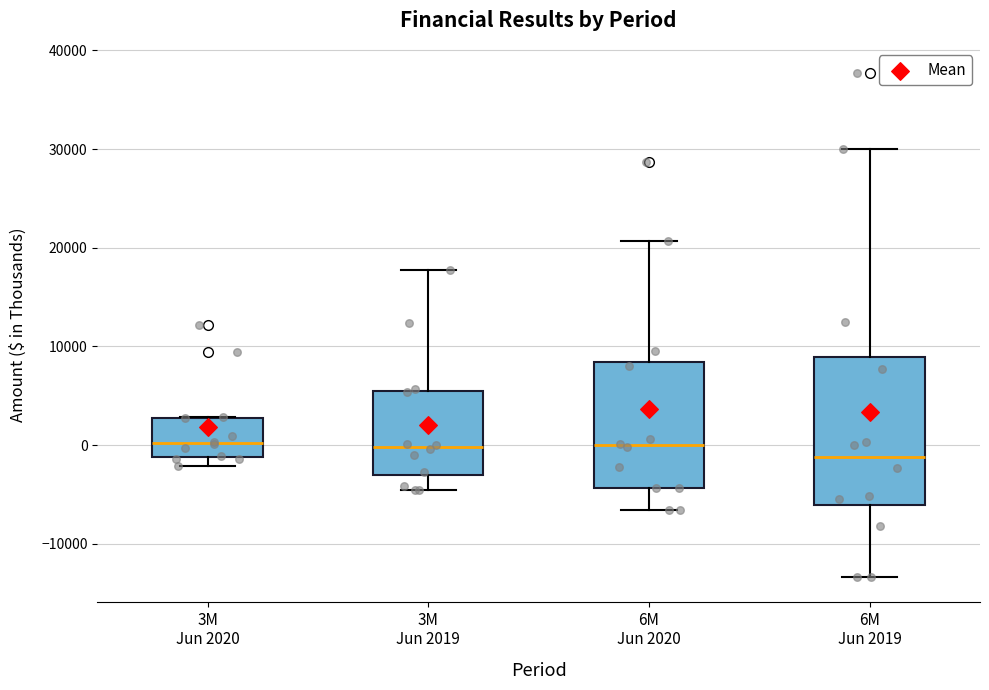

Reading left to right, transcribe this box plot: for each box, give where its median line is, the range the box spans, and where its two whiskers end, as read against the y-axis. The values are not printed on the chart, so give them approximately, as read against the axis.

3M Jun 2020: median 0, box -1000 to 3000, whiskers -2000 to 3000
3M Jun 2019: median 0, box -3000 to 5000, whiskers -5000 to 18000
6M Jun 2020: median 0, box -4000 to 8000, whiskers -7000 to 21000
6M Jun 2019: median -1000, box -6000 to 9000, whiskers -13000 to 30000